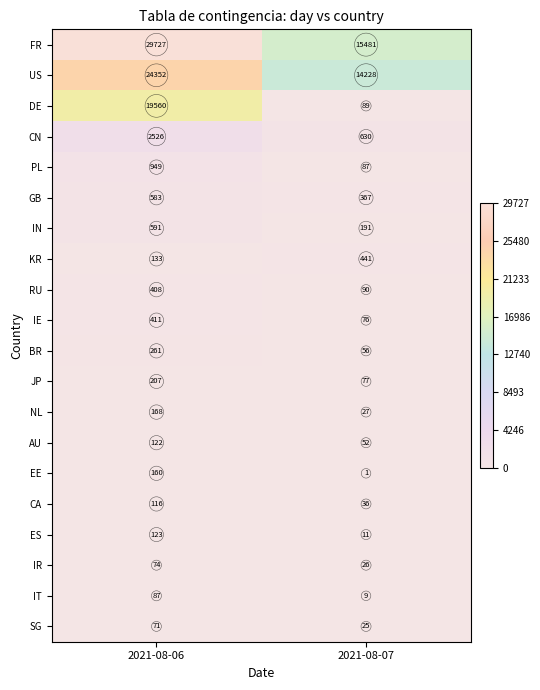

At which category does the chart reach its peak across all series?

2021-08-06